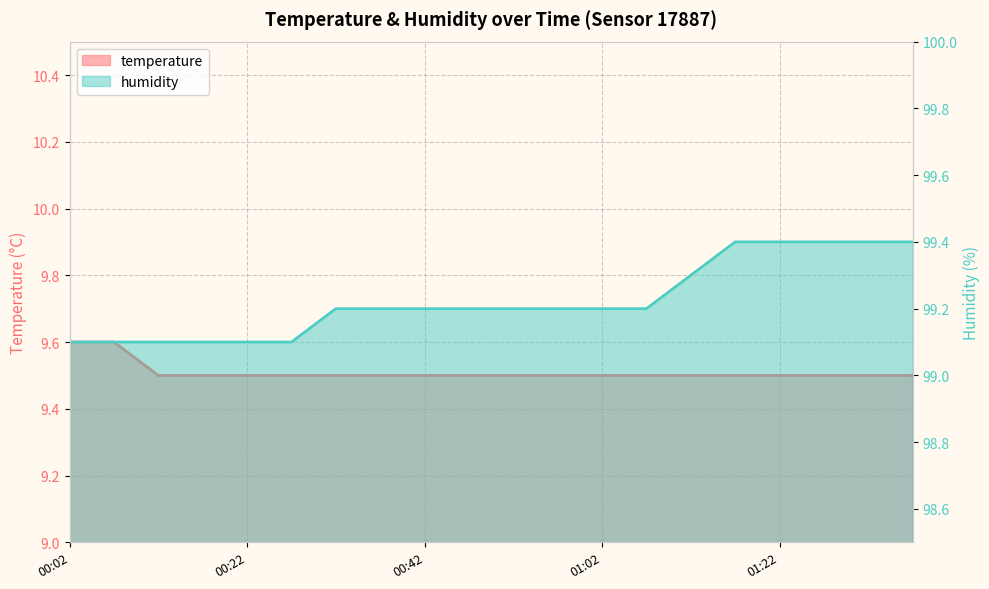

Which series changed the most between 00:22 and 01:07?

humidity